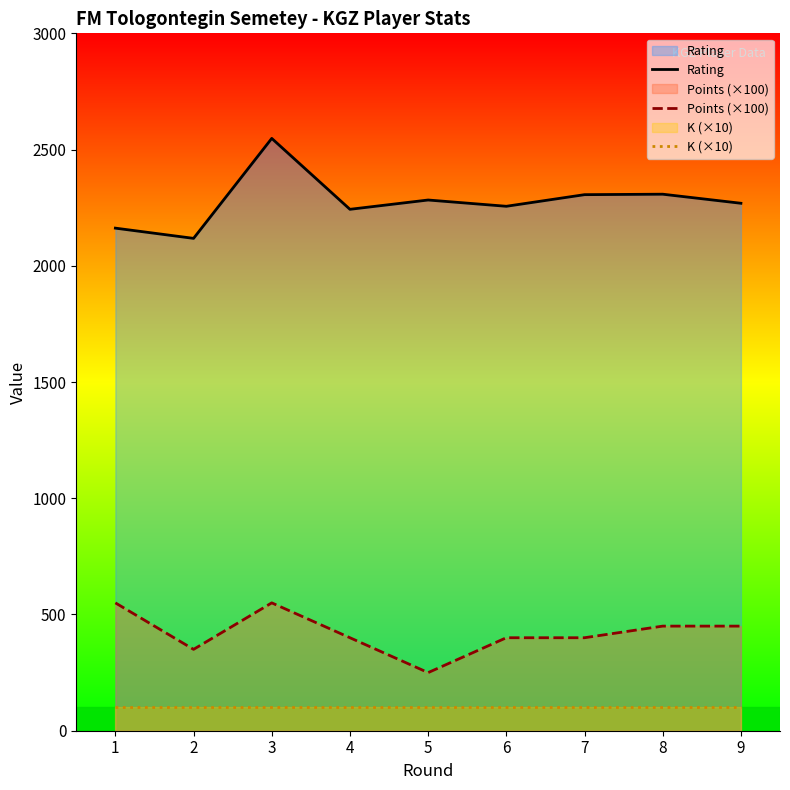

True or false: K (×10) and Points (×100) cross at least once.

False